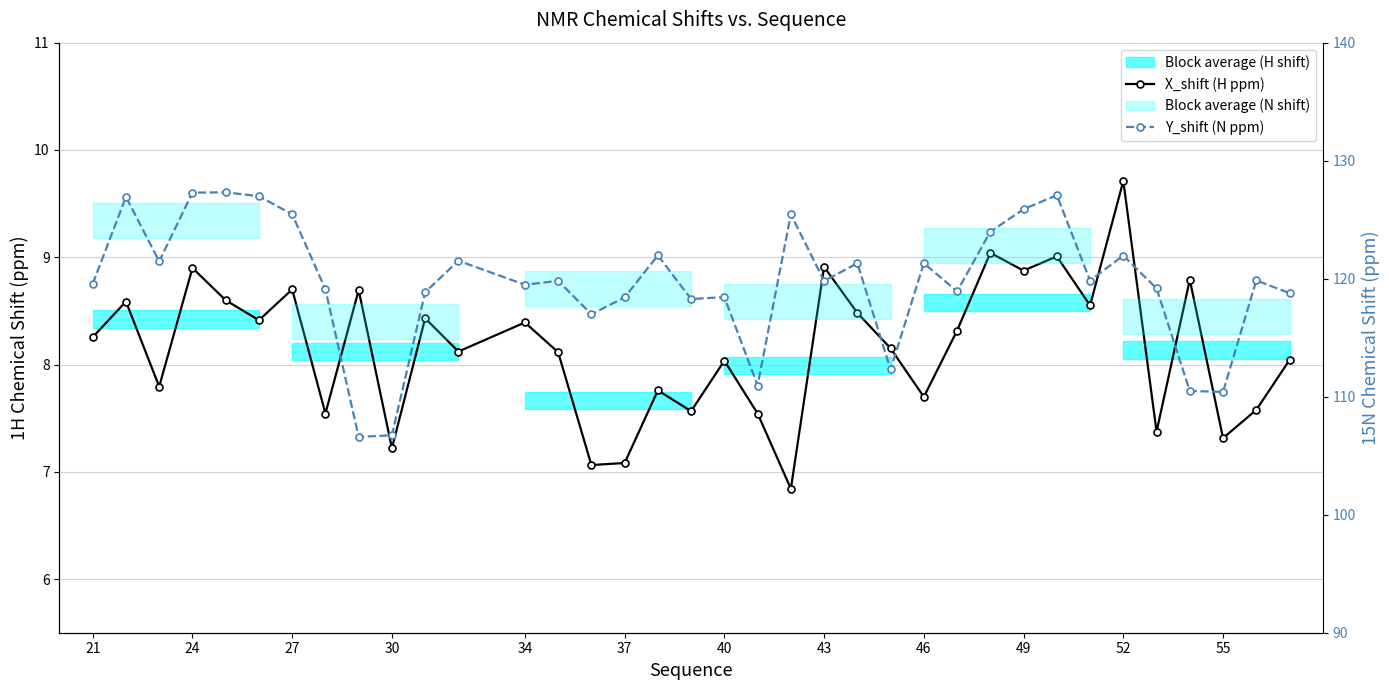

True or false: X_shift (H ppm) has more than 2 points higher than both neighbors.

True